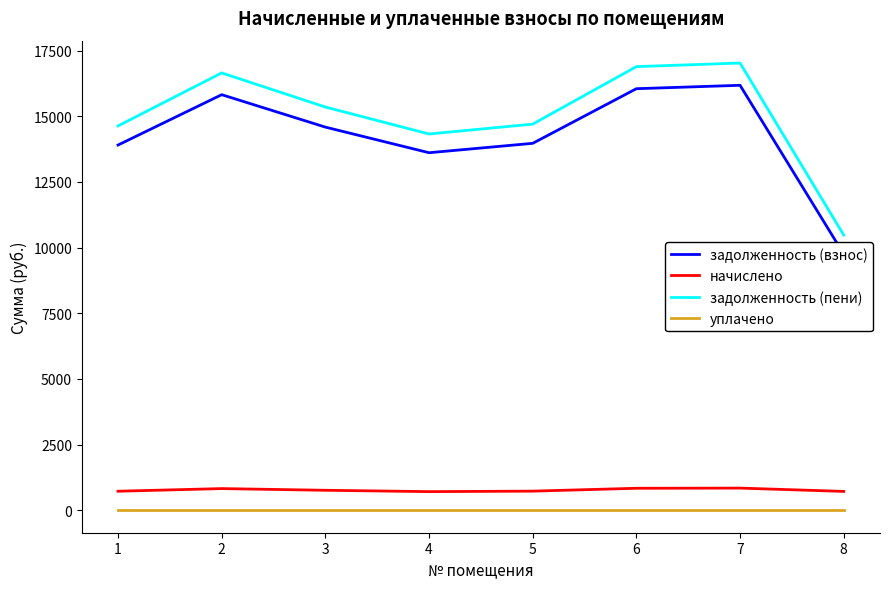

Between 4 and 8, which series saw the biggest shift?

задолженность (взнос)